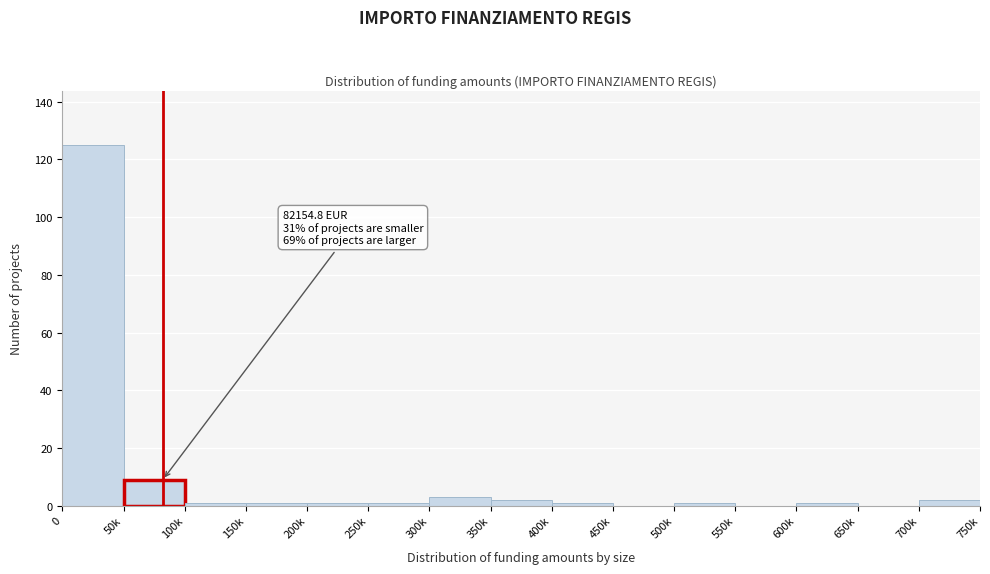

Reading left to right, list all the values displayed in this chart.

0=125	50k=9	100k=1	150k=1	200k=1	250k=1	300k=3	350k=2	400k=1	450k=0	500k=1	550k=0	600k=1	650k=0	700k=2